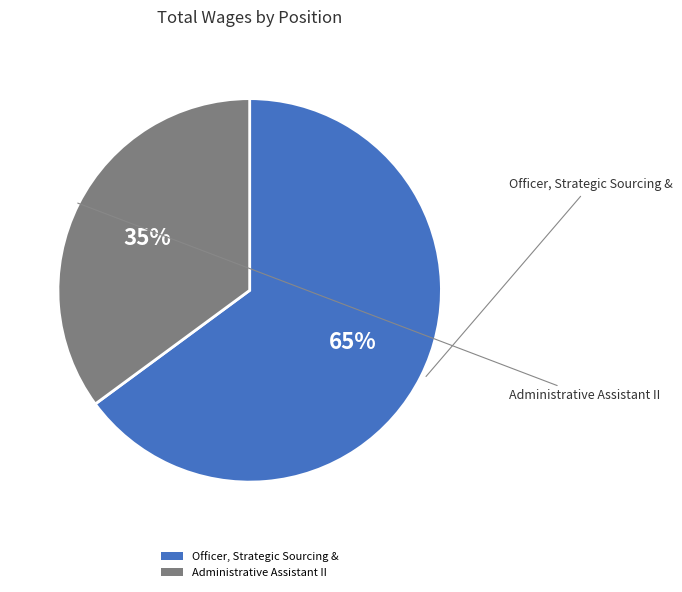

To the nearest percent, what is the average slice percentage?

50%